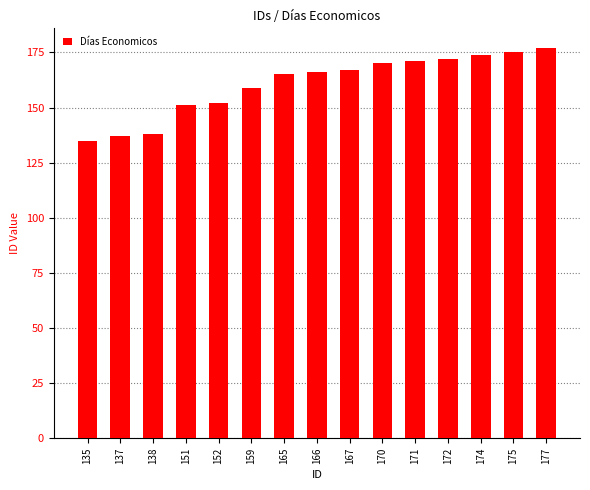

Is it true that the value at 170 is 170?

True